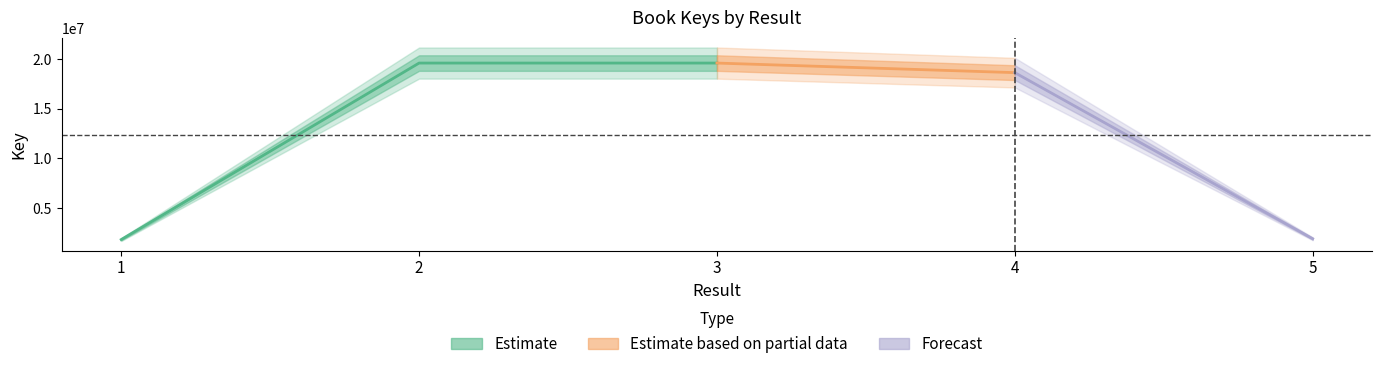

Reading left to right, extract all data points from this chart.

1=1823787	2=19626632	3=19626588	4=18660692	5=1904514